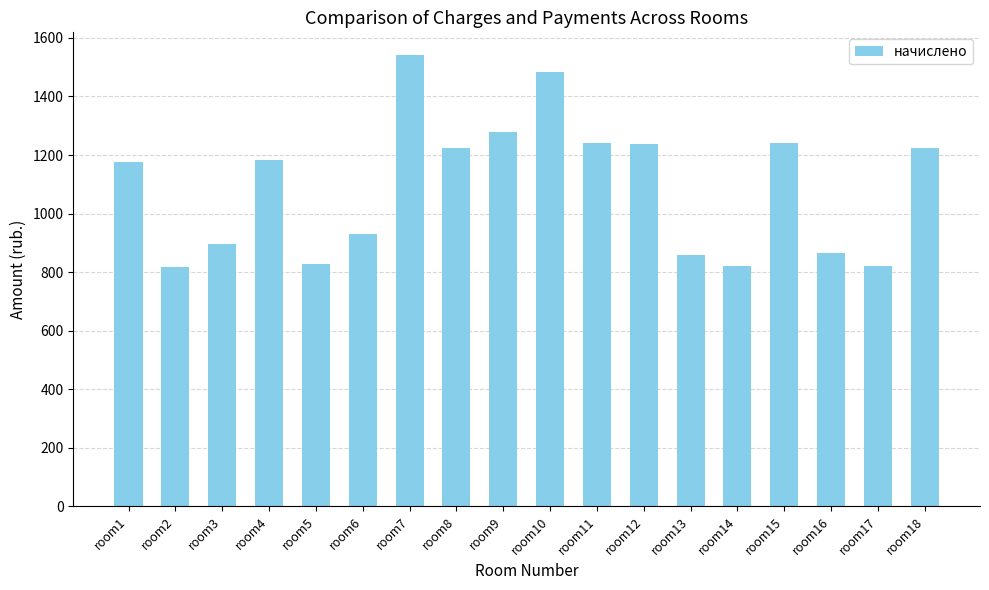

What is the ratio of the value at room17 to the value at room13?

1.0